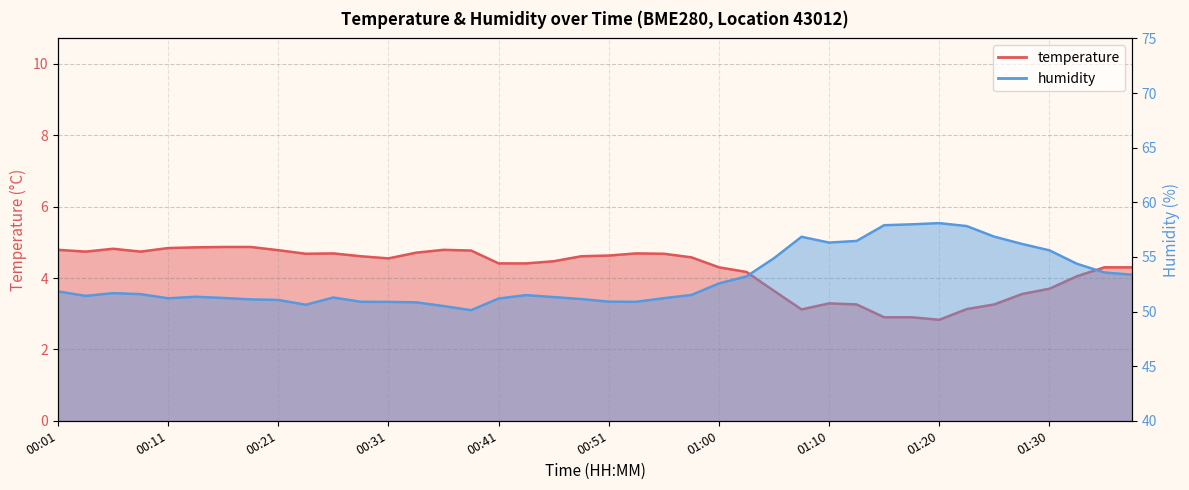

What position from the right is 00:41?

24